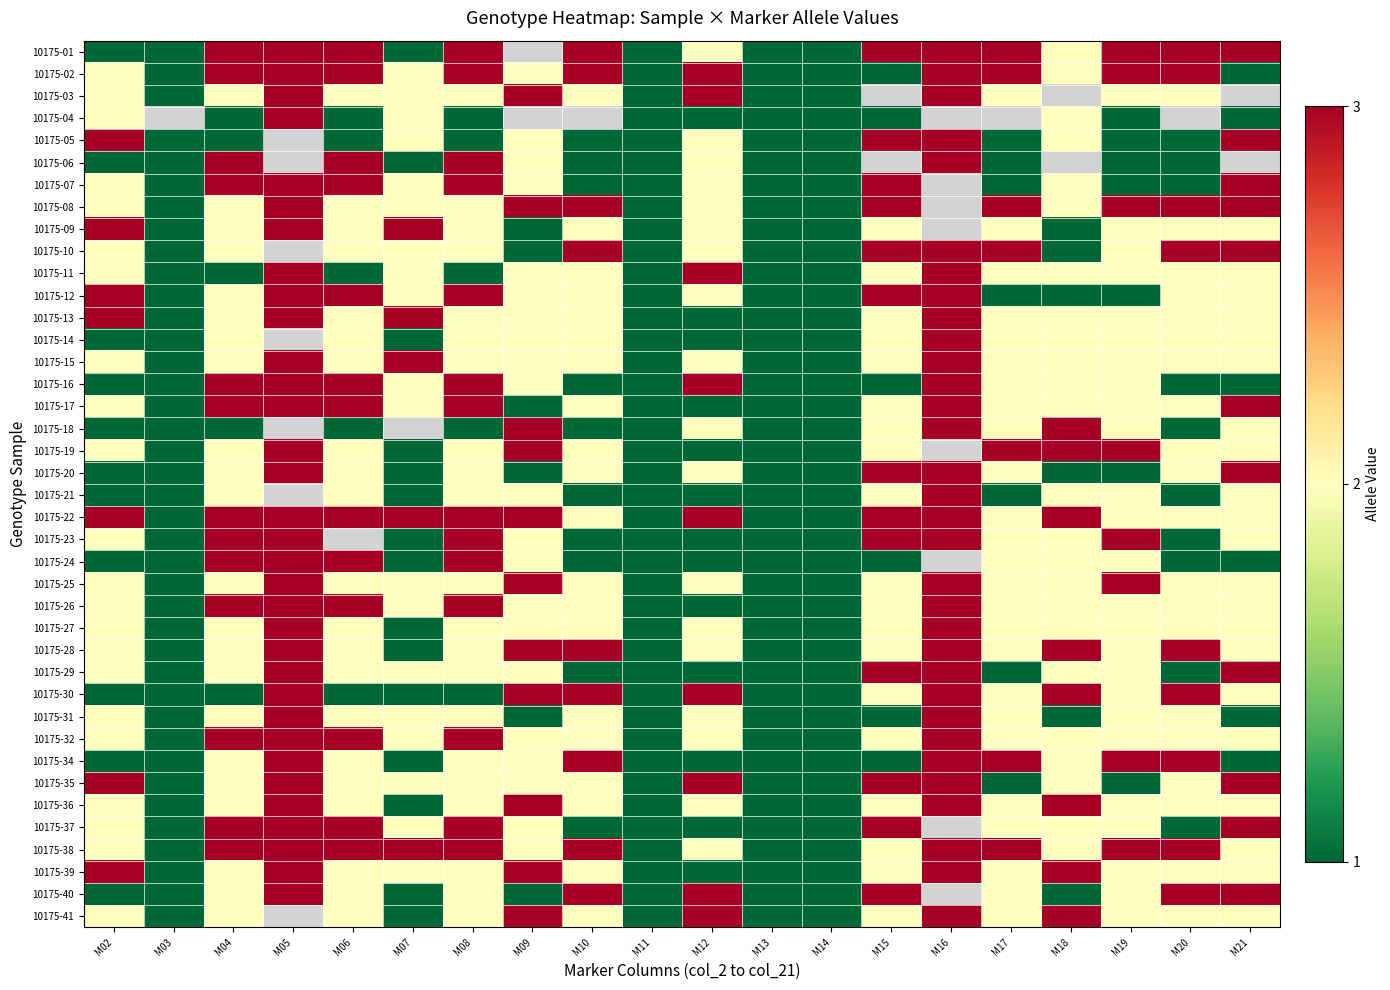

What is the average value of the 10175-31 series?

1.7